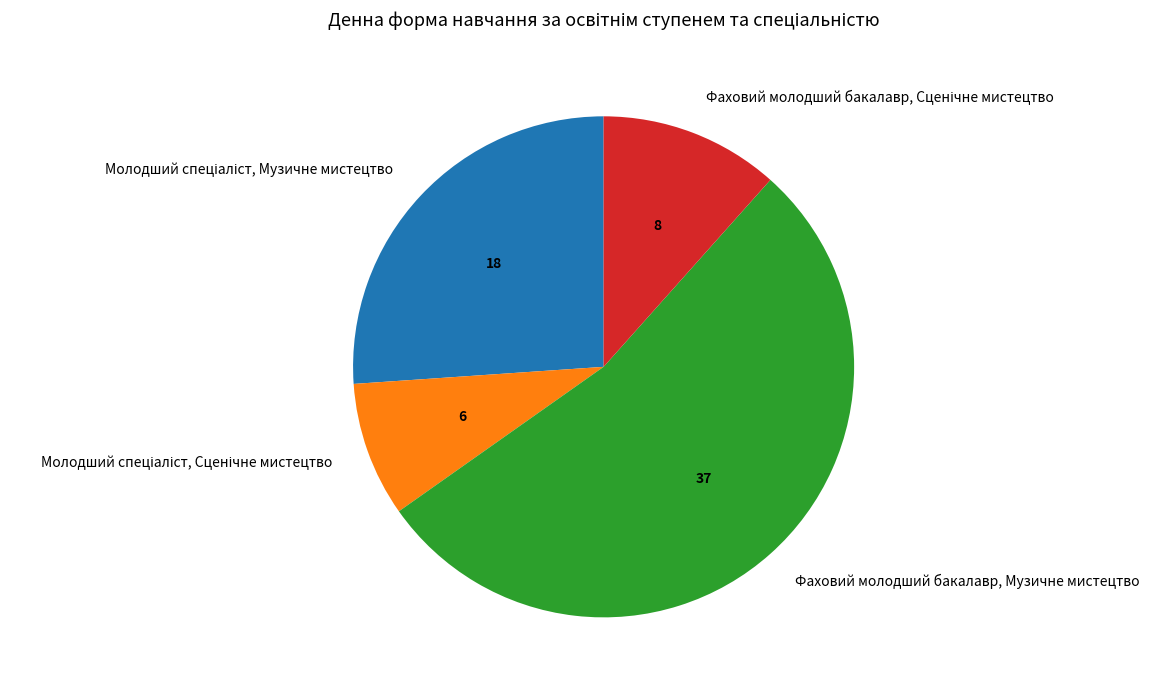

How many segments does this pie chart have?

4